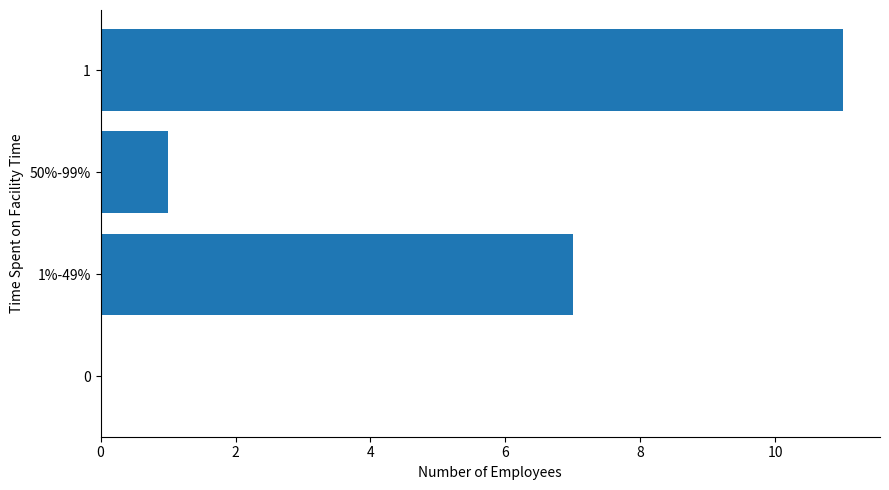

What is the change in value from 50%-99% to 1?

+10